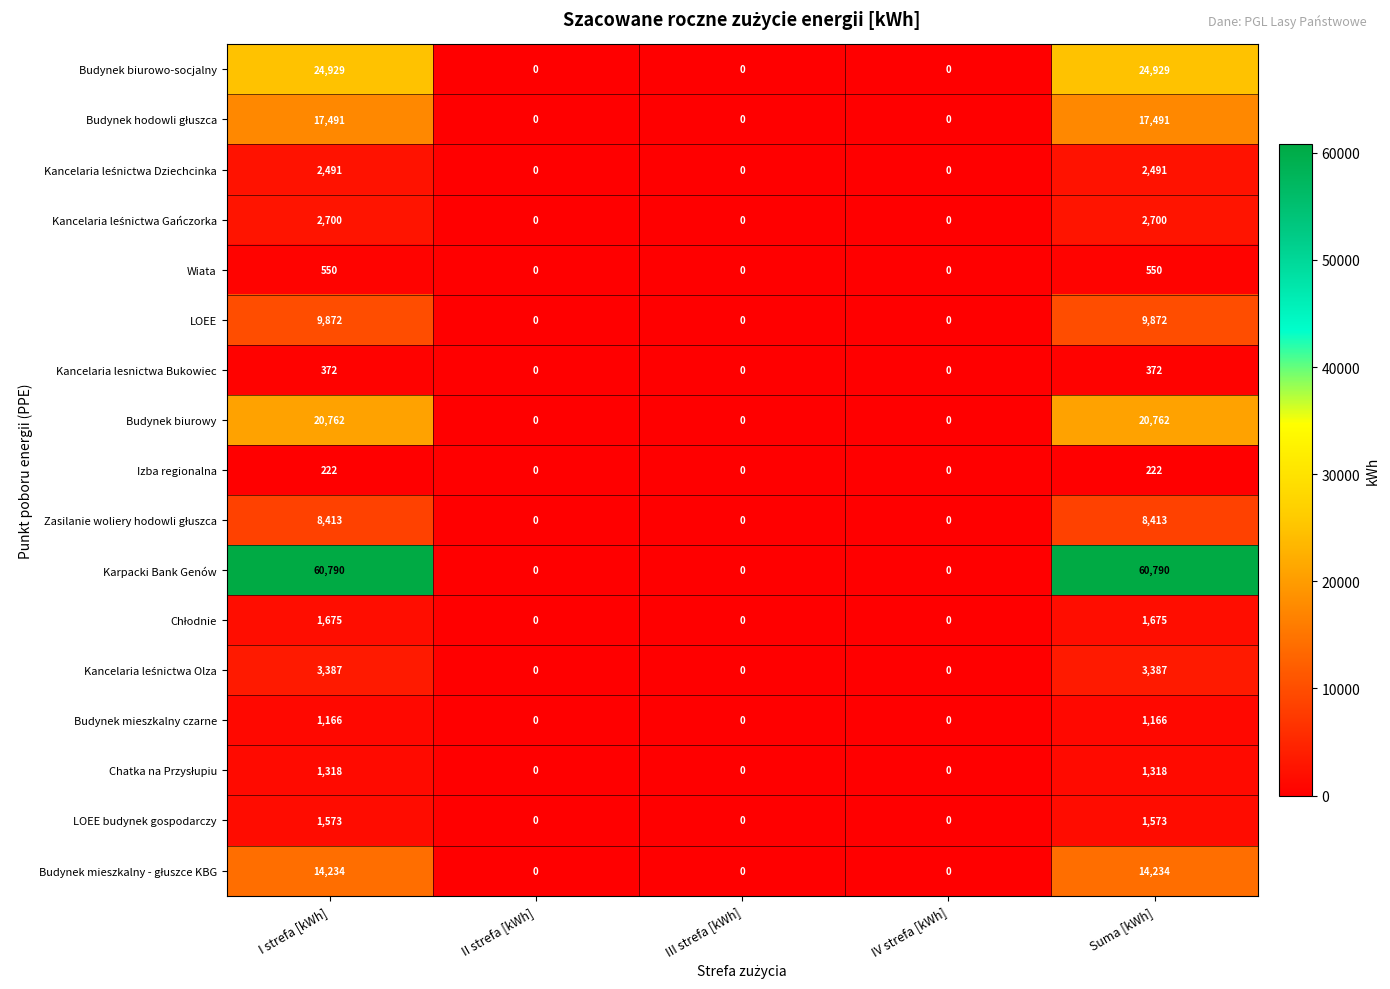

What is the average value of the Izba regionalna series?

89